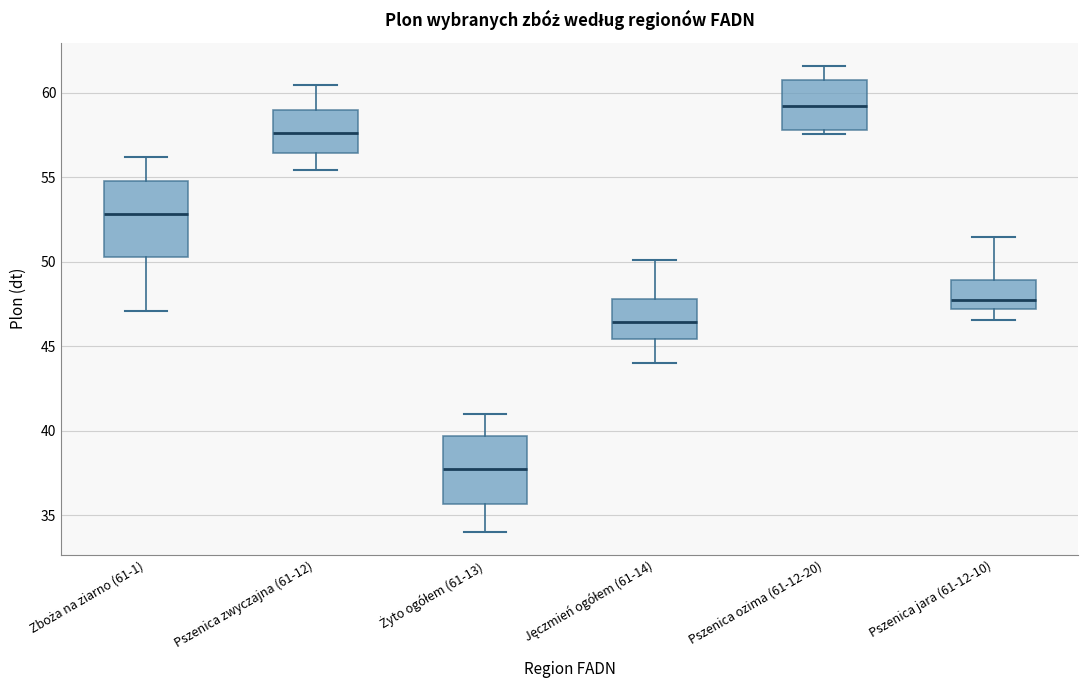

Reading left to right, read every box against the y-axis: the position of its median line, the range the box covers, and the ends of its whiskers. The values are not printed on the chart, so give them approximately, as read against the axis.

Zboża na ziarno (61-1): median 53.0, box 50.5 to 55.0, whiskers 47.0 to 56.0
Pszenica zwyczajna (61-12): median 57.5, box 56.5 to 59.0, whiskers 55.5 to 60.5
Żyto ogółem (61-13): median 37.5, box 35.5 to 39.5, whiskers 34.0 to 41.0
Jęczmień ogółem (61-14): median 46.5, box 45.5 to 48.0, whiskers 44.0 to 50.0
Pszenica ozima (61-12-20): median 59.0, box 58.0 to 61.0, whiskers 57.5 to 61.5
Pszenica jara (61-12-10): median 48.0, box 47.0 to 49.0, whiskers 46.5 to 51.5